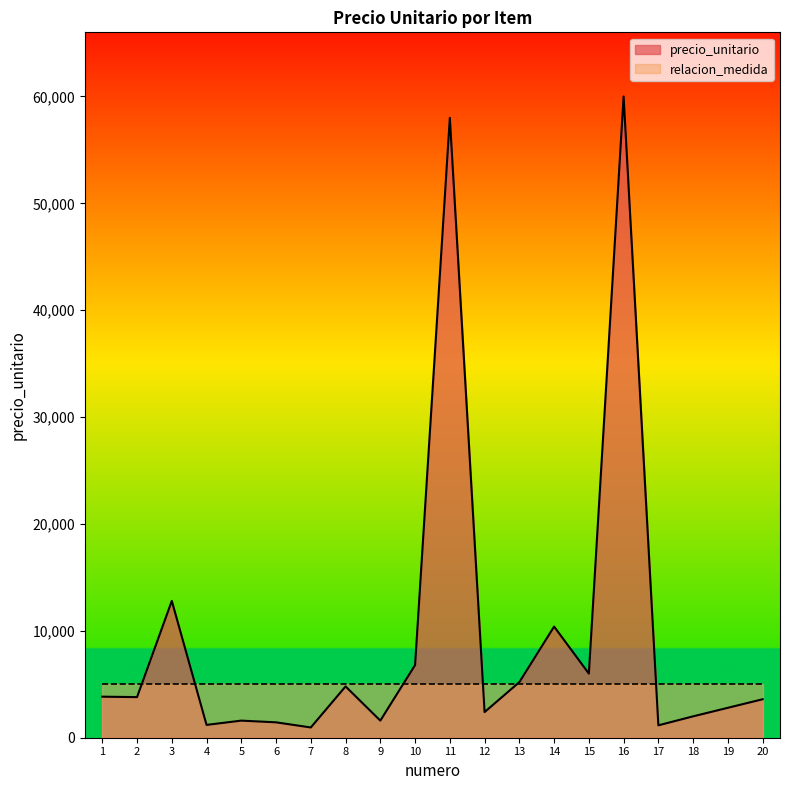

How many values are below 3800?

10